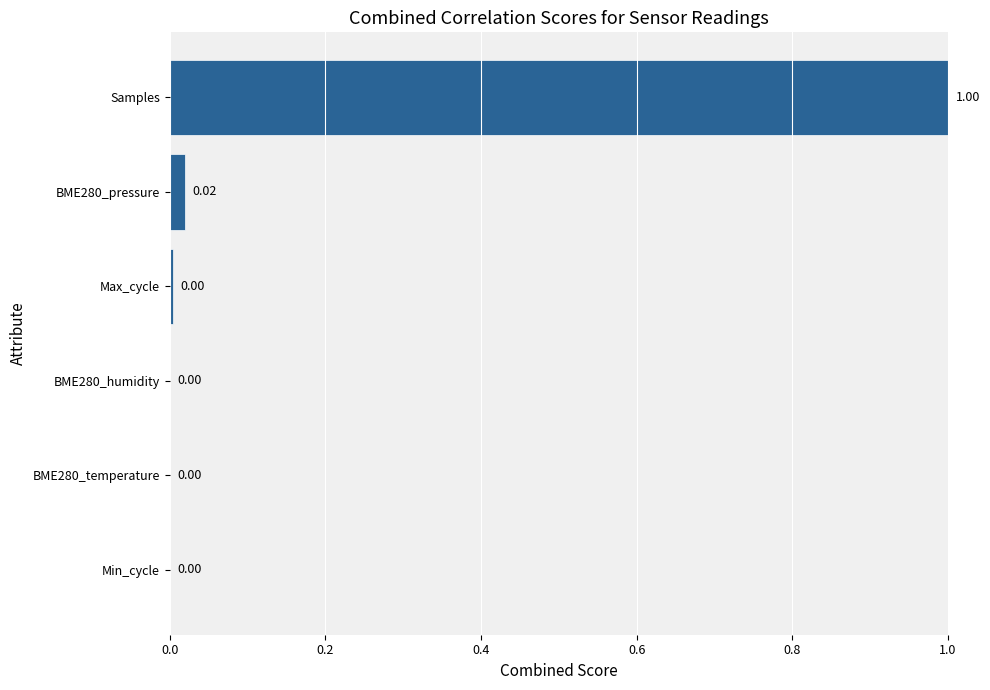

Count the number of data series in this chart.

1